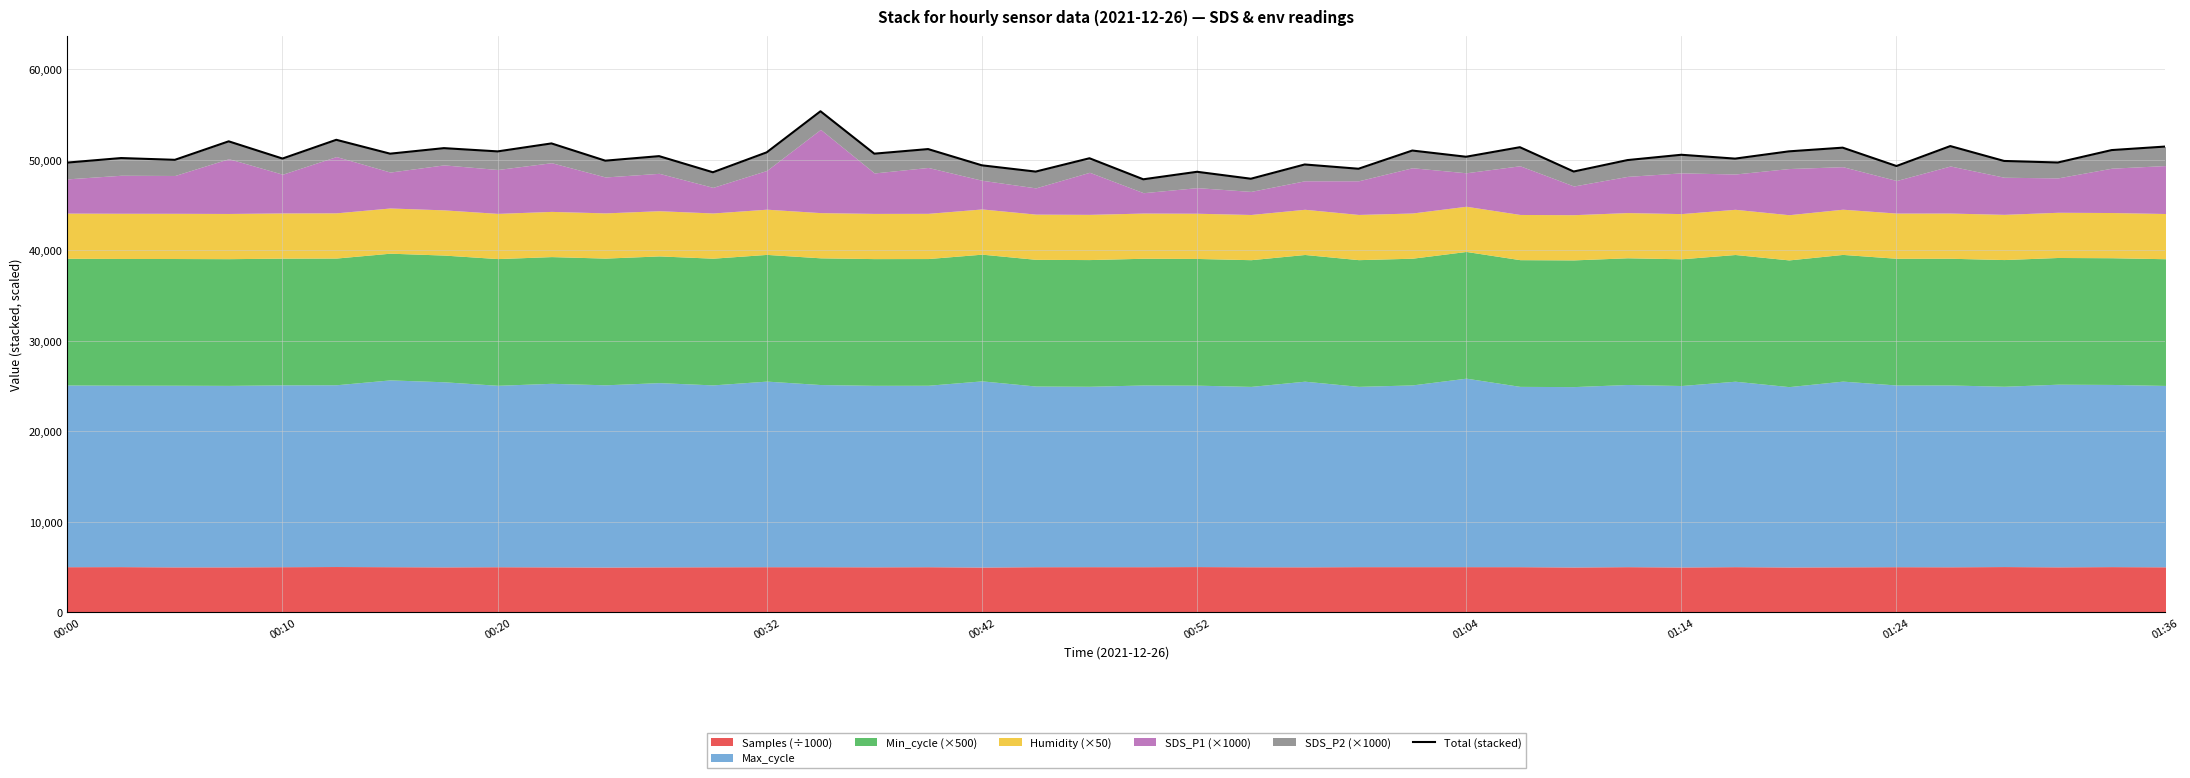

What is the difference between the values at 33 and 39?

124.0